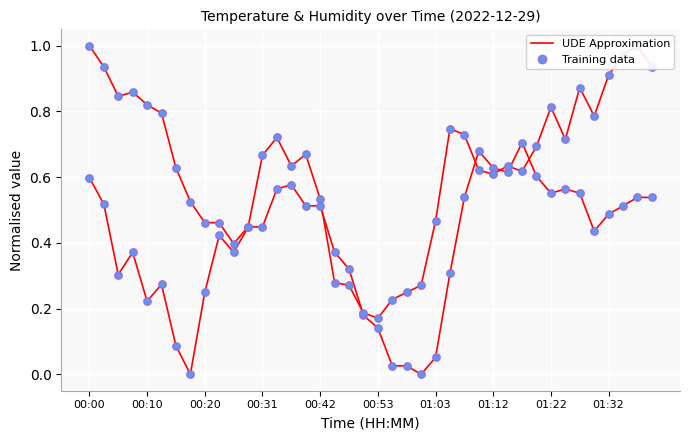

At how many categories does at least one series exceed 0?

39